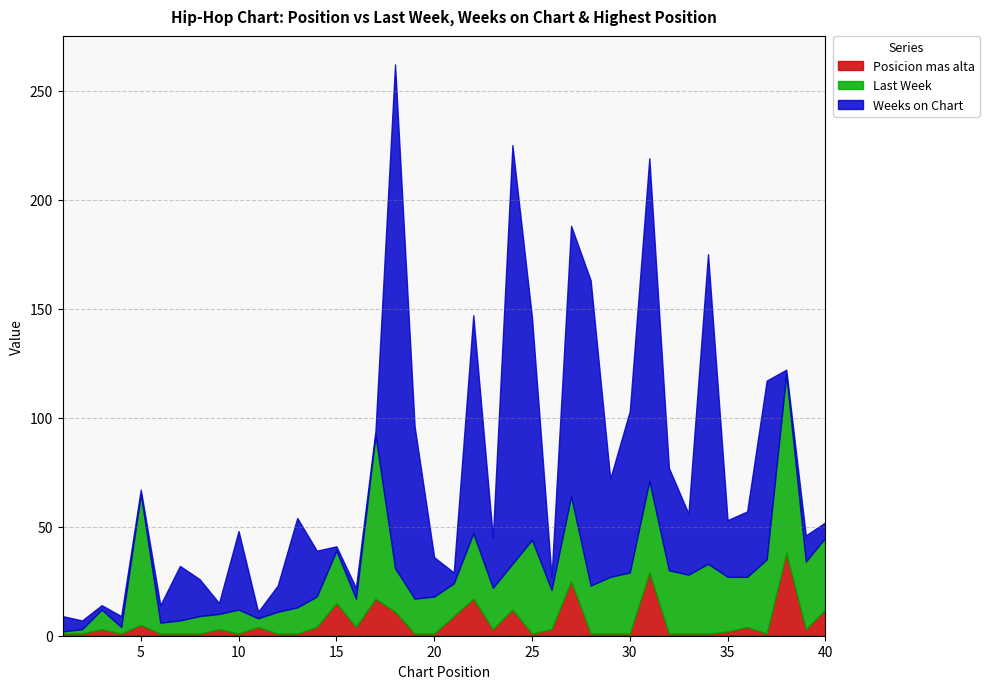

Does the chart have visible grid lines?

Yes